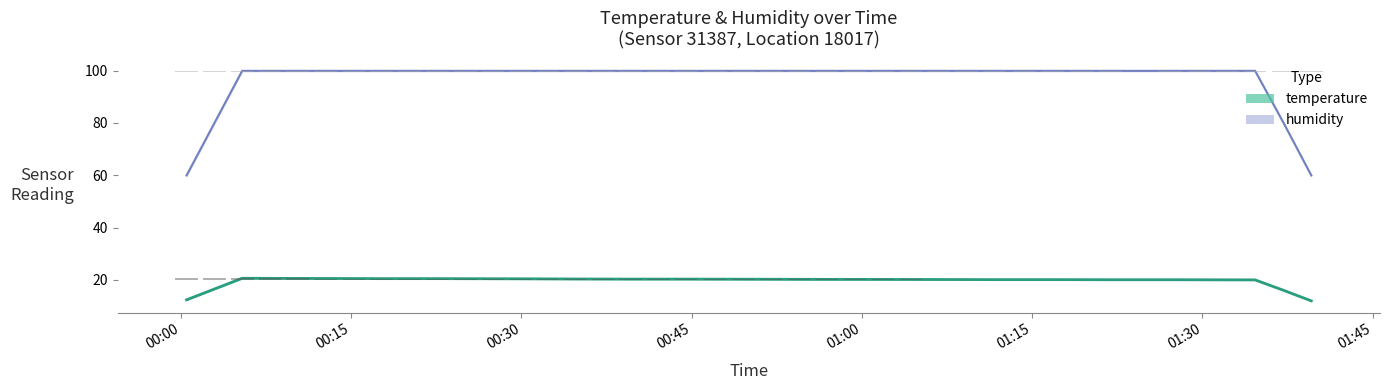

What is the total value across all series at 34?

119.9